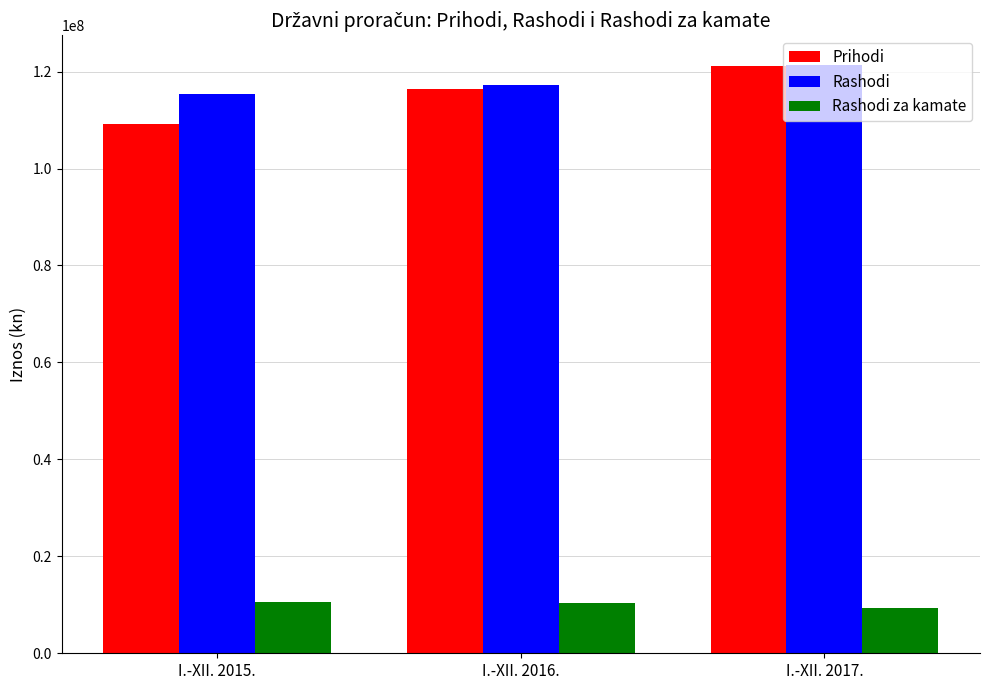

Which category has the highest value across all series?

I.-XII. 2017.